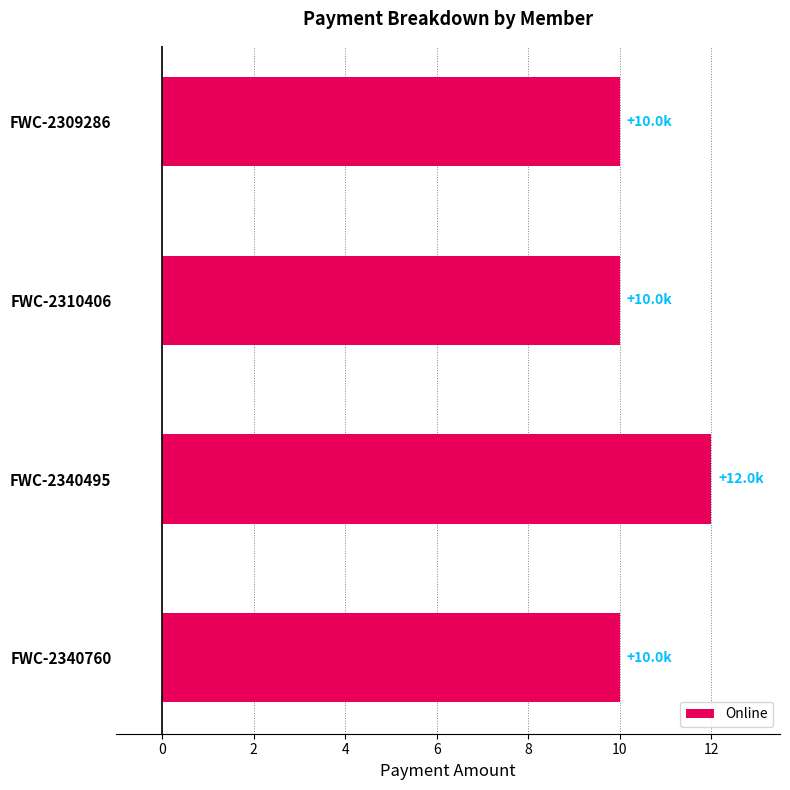

What is the change in value from FWC-2310406 to FWC-2340495?

+2